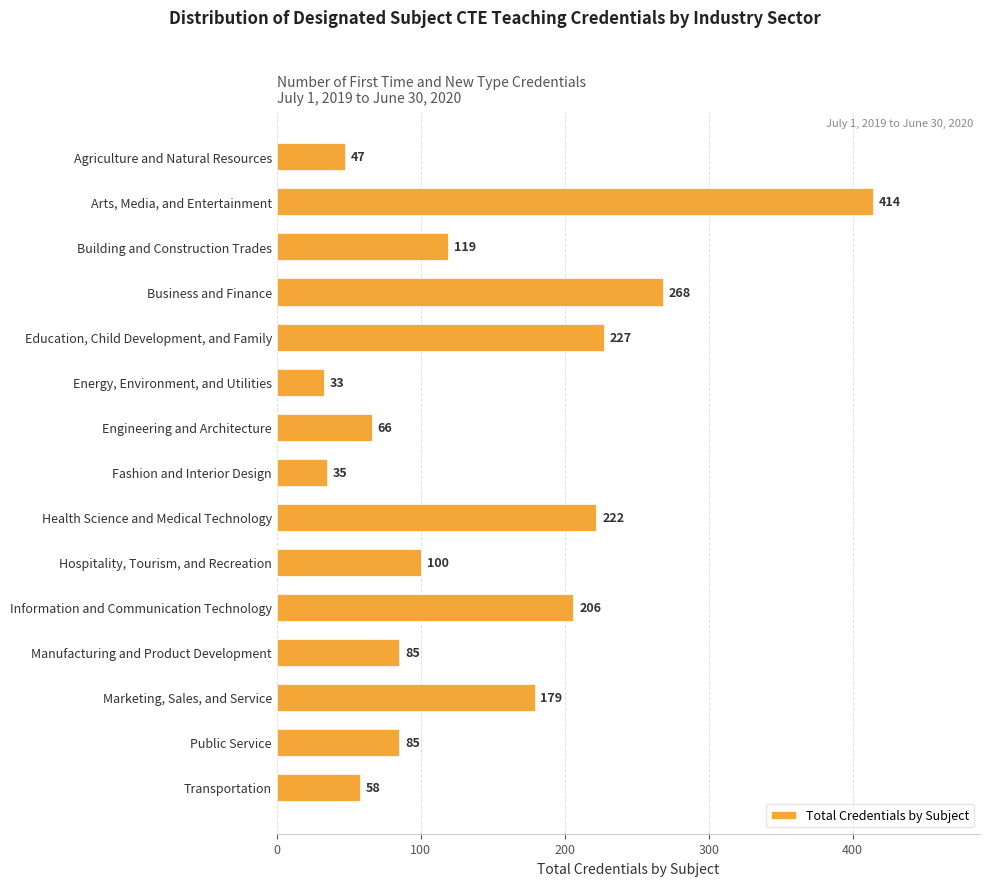

True or false: the data shows 299 at Health Science and Medical Technology.

False